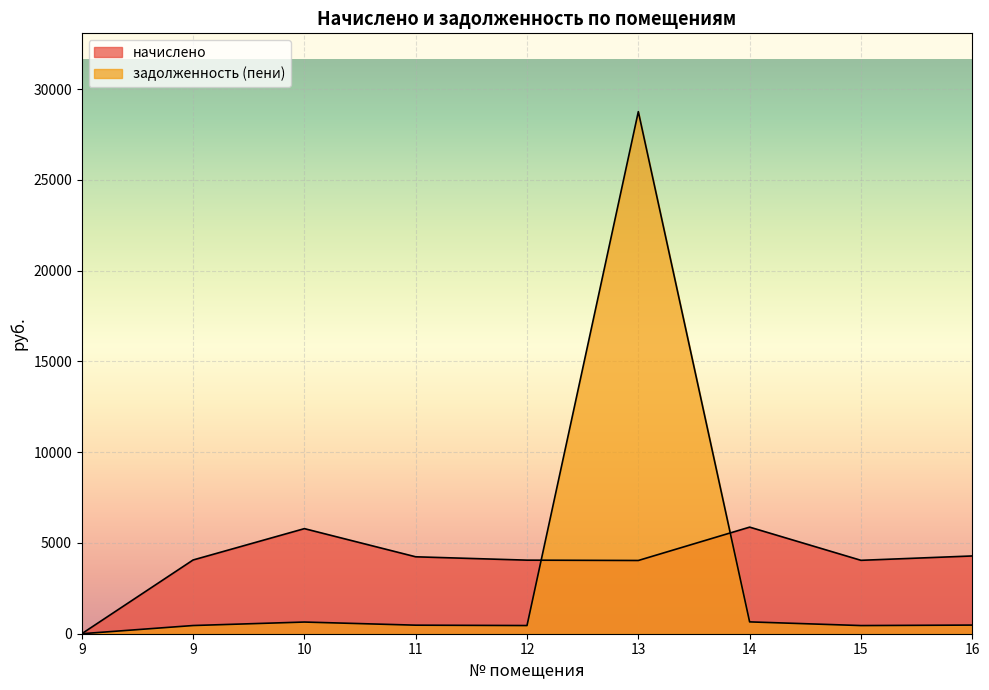

The начислено series shows 4035.2 at 13. True or false?

True